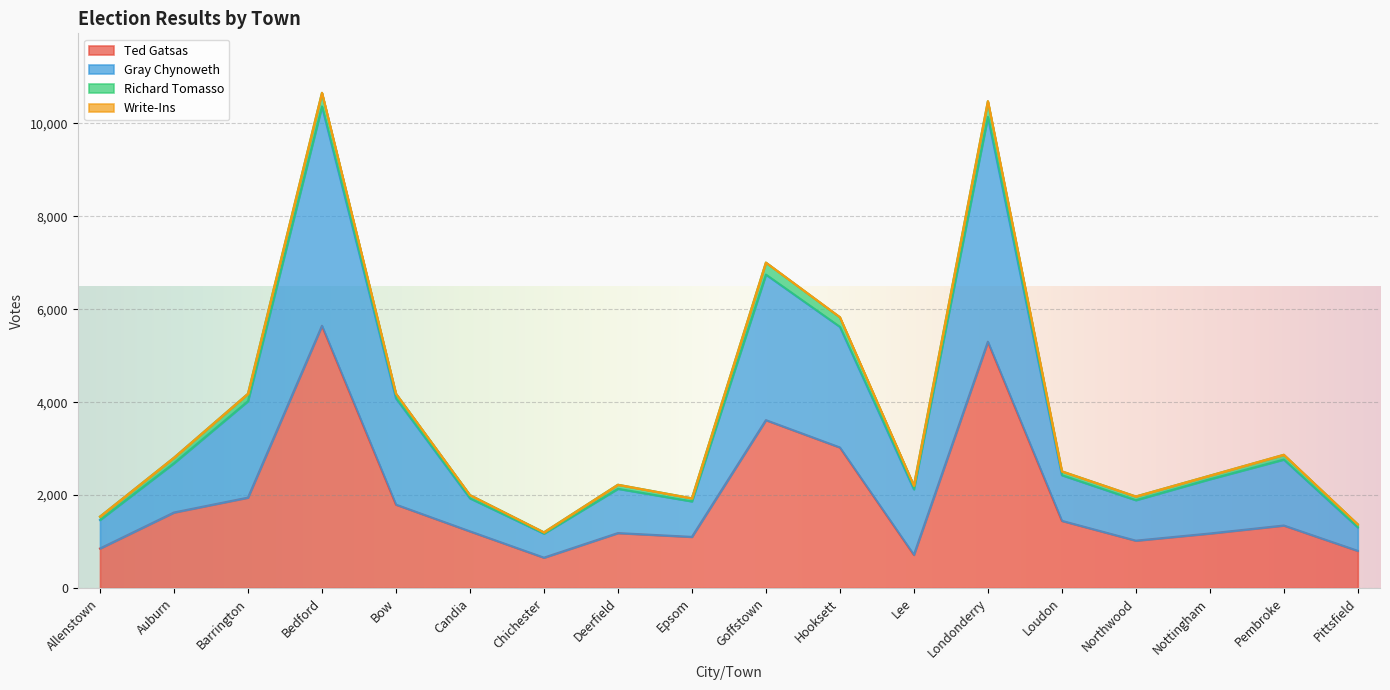

What is the highest value of the Ted Gatsas series?

5644